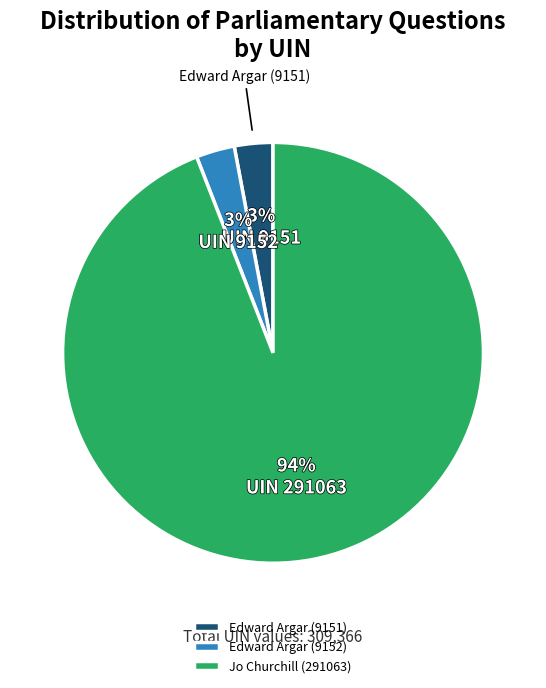

Approximately how many times larger is the value at Edward Argar (9151) compared to Edward Argar (9152)?

1.0